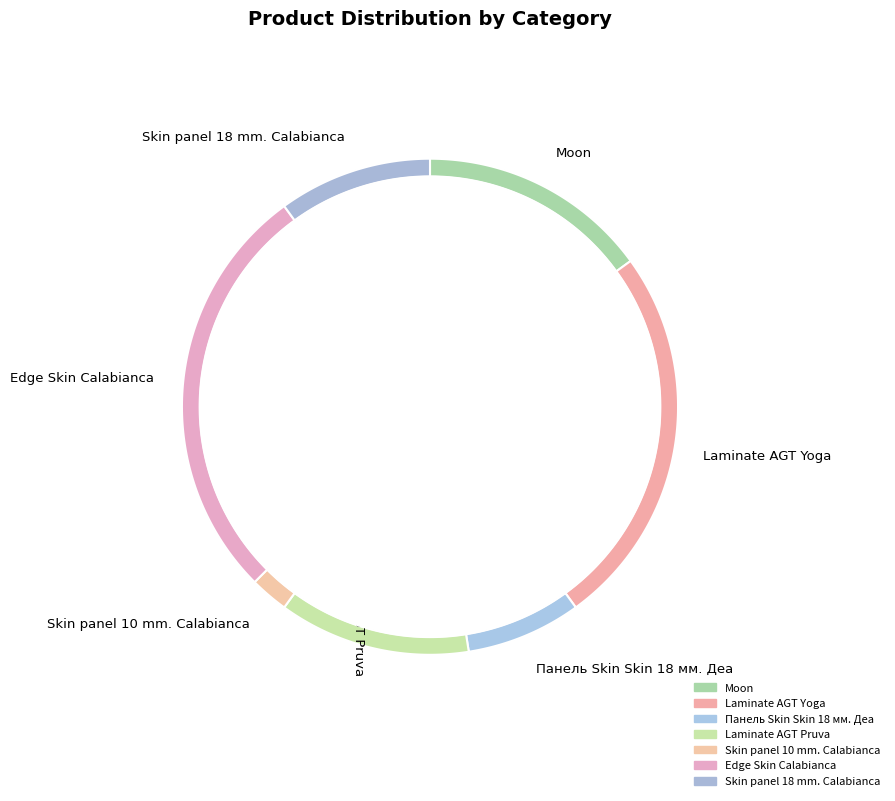

To the nearest percent, what is the difference between the Laminate AGT Pruva and Moon slice percentages?

2%